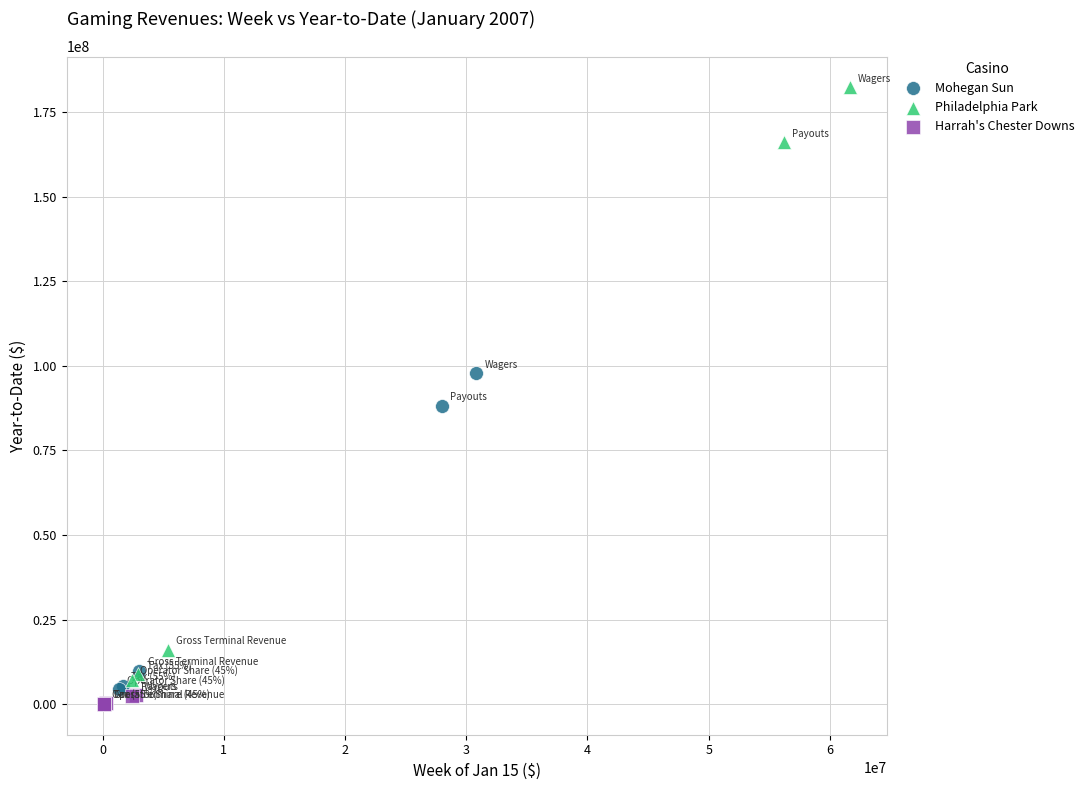

What are all the series names shown in the legend?

Mohegan Sun, Philadelphia Park, Harrah's Chester Downs